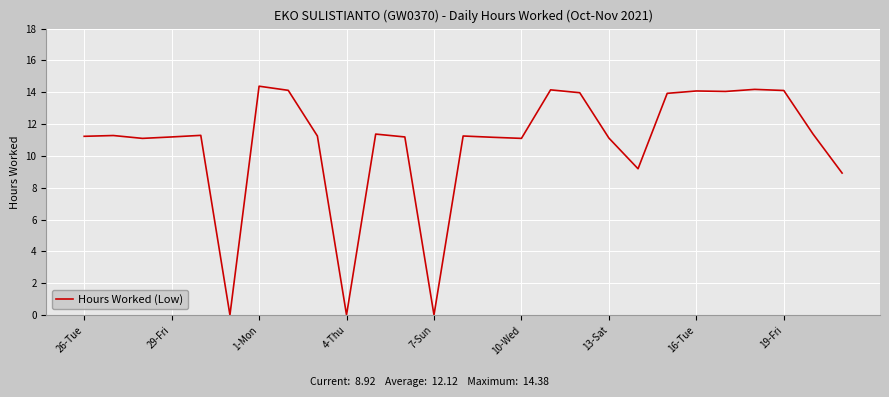

What is the maximum value shown in the chart?

14.4